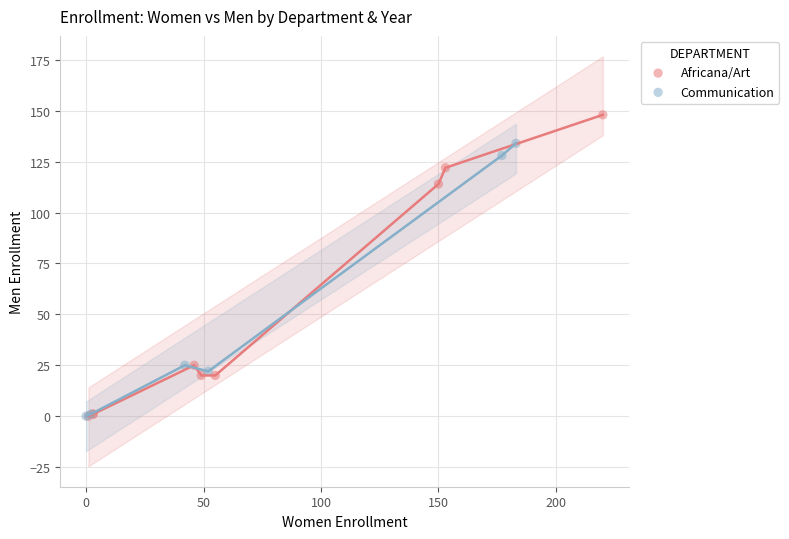

Which series reaches the maximum Y coordinate?

Africana/Art